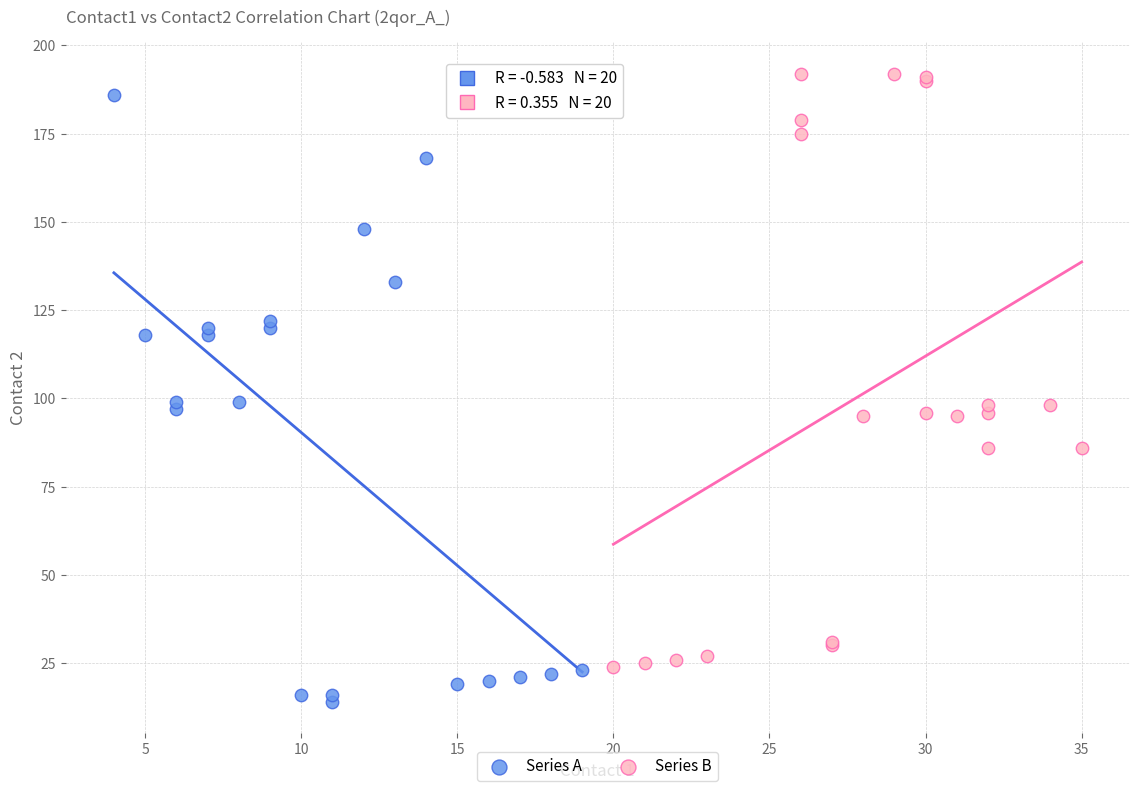

Which series contains the highest Y value?

Series B